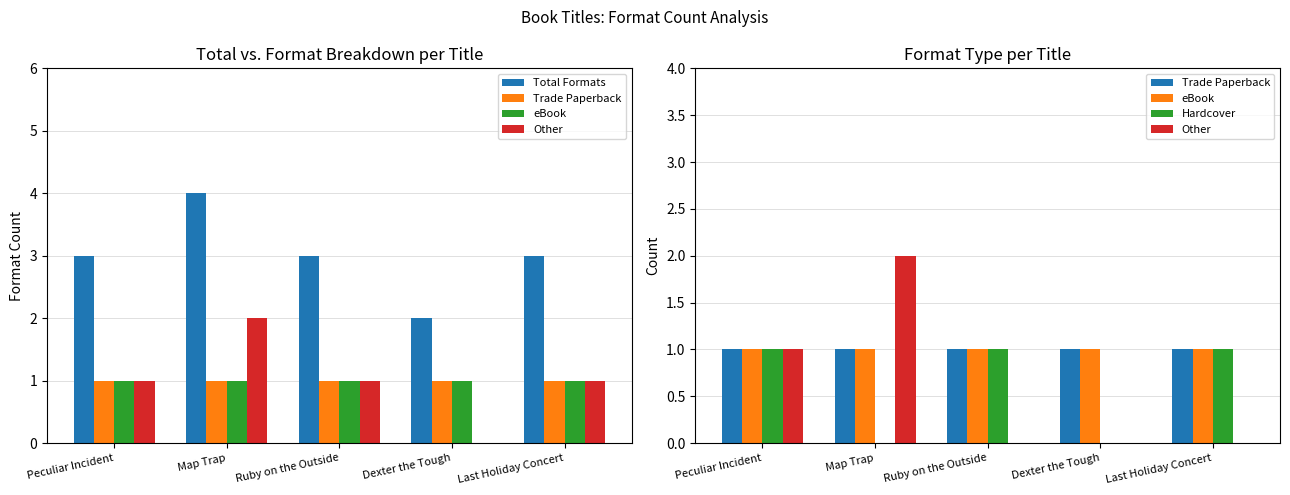

What is the spread (max minus min) of values at Last Holiday Concert?

3